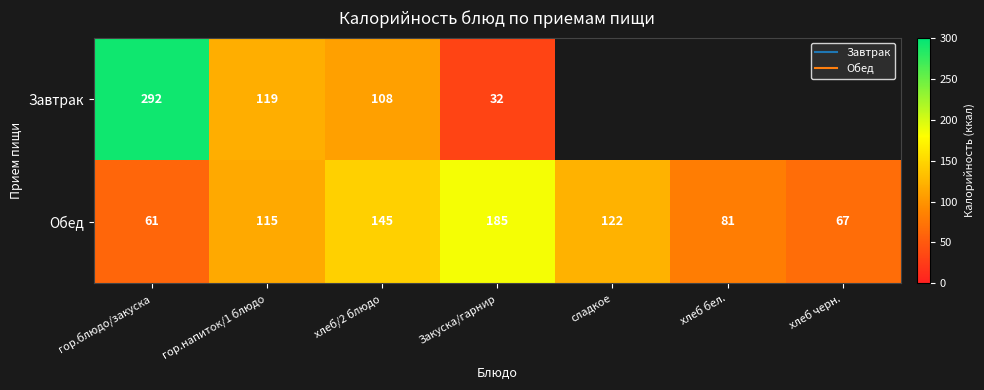

What is the spread (max minus min) of values at хлеб/2 блюдо?

37.0